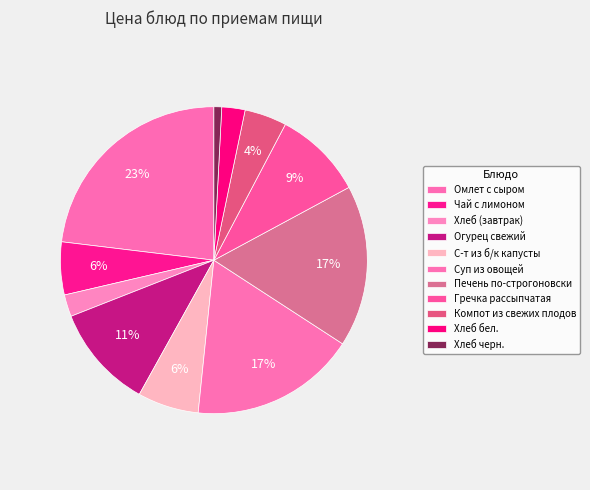

How many slices are in this pie chart?

11